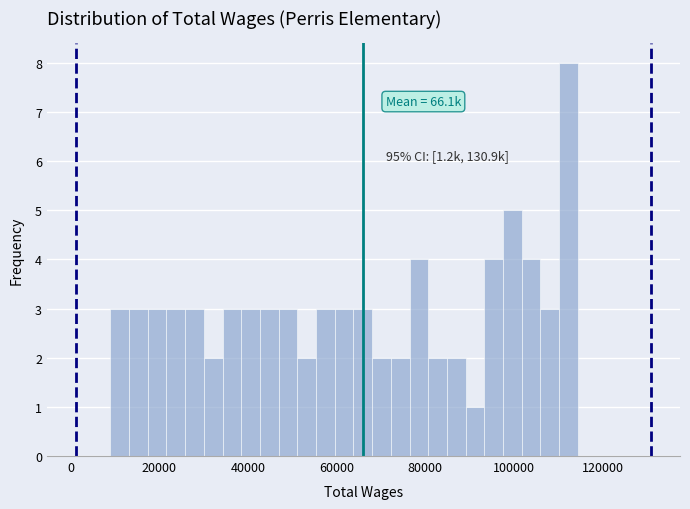

Around what value on the x-axis is the tallest bar? Give the approximate position of its centre, as read against the axis.

112000